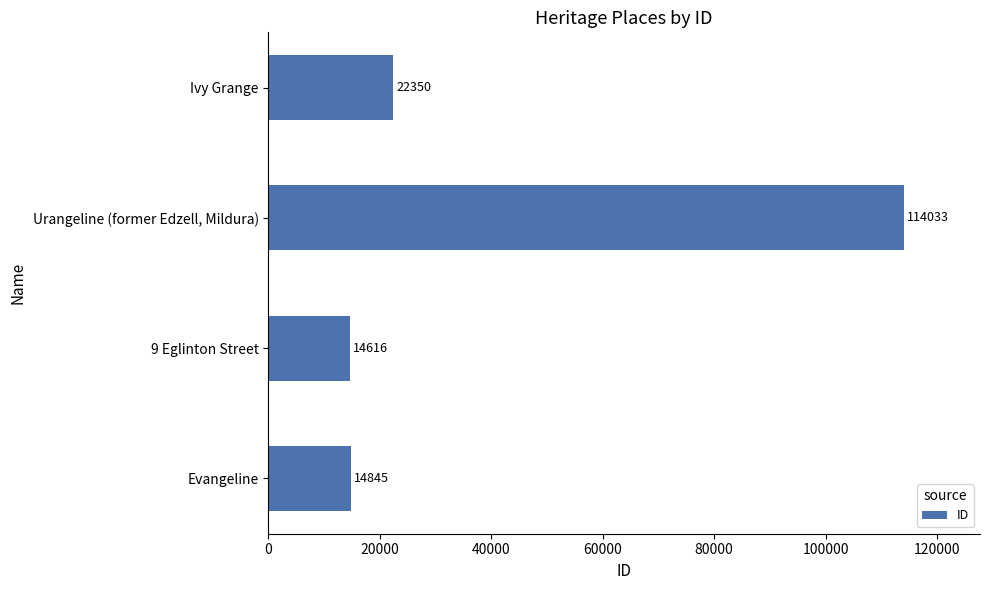

What value does the data have at Urangeline (former Edzell, Mildura)?

114033